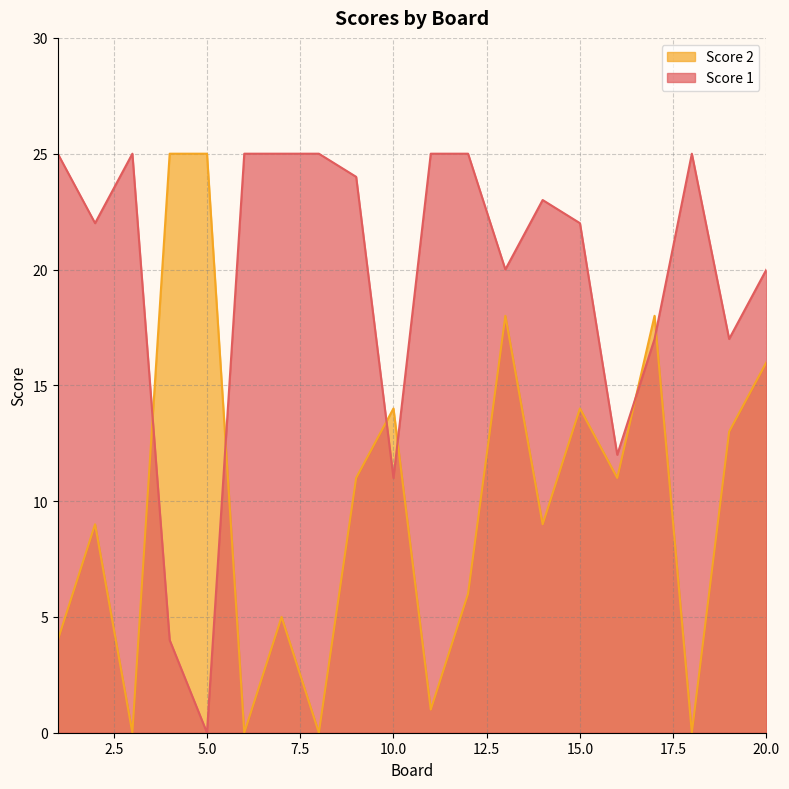

Which series changed the most between 10 and 17?

Score 1